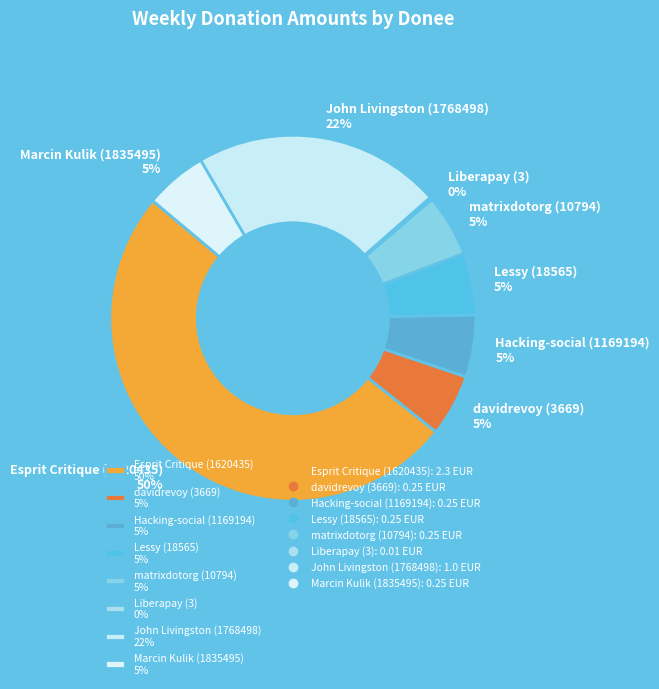

Between John Livingston (1768498) 22% and Hacking-social (1169194) 5%, which is larger?

John Livingston (1768498) 22%